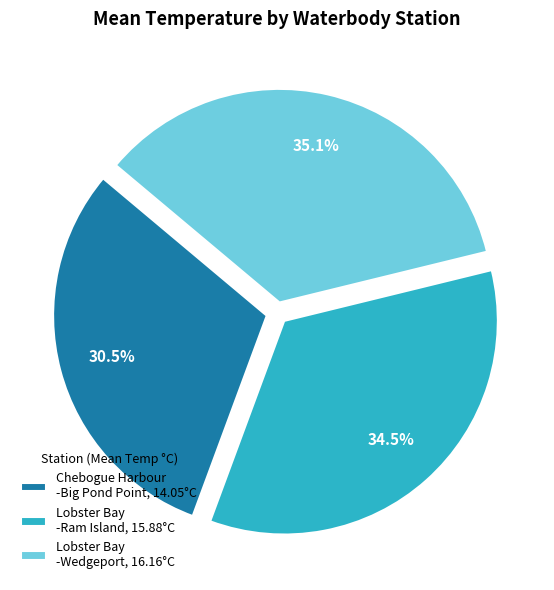

What is the total percentage of Lobster Bay -Wedgeport, 16.16°C and Lobster Bay -Ram Island, 15.88°C?

69.5%